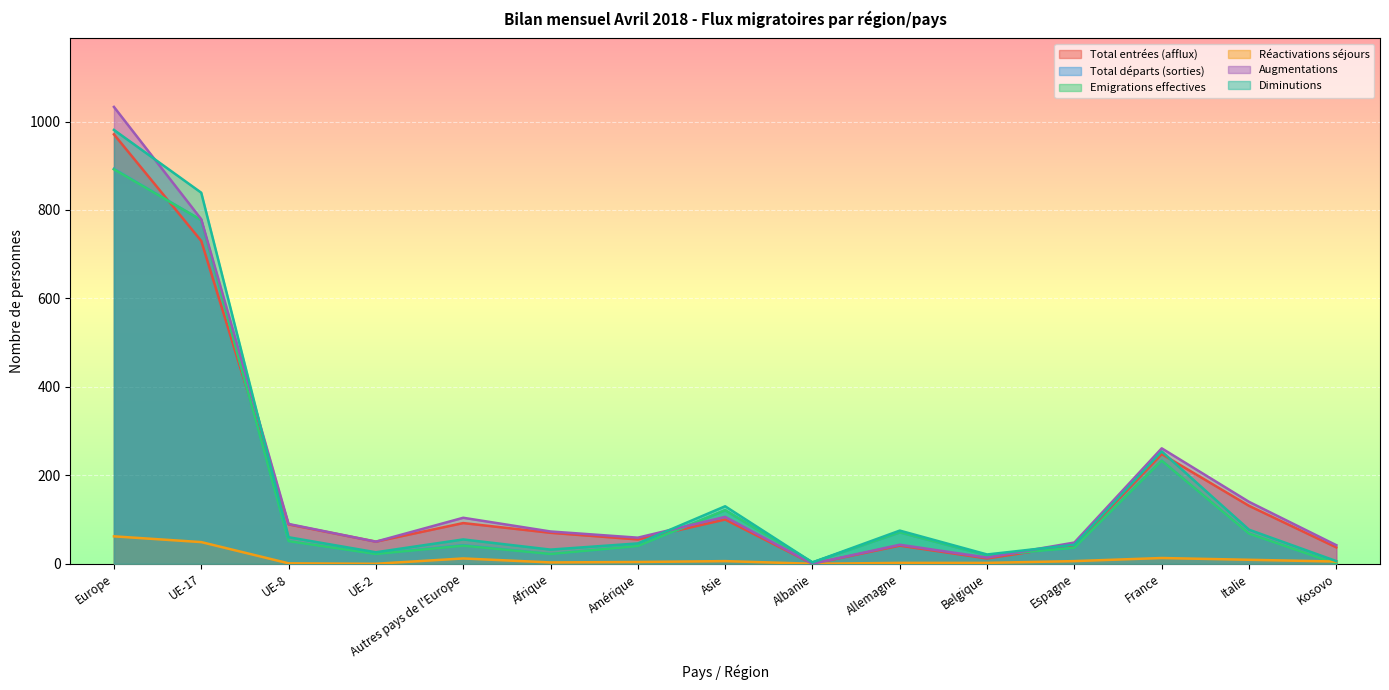

The Total entrées (afflux) series shows 55 at Amérique. True or false?

True